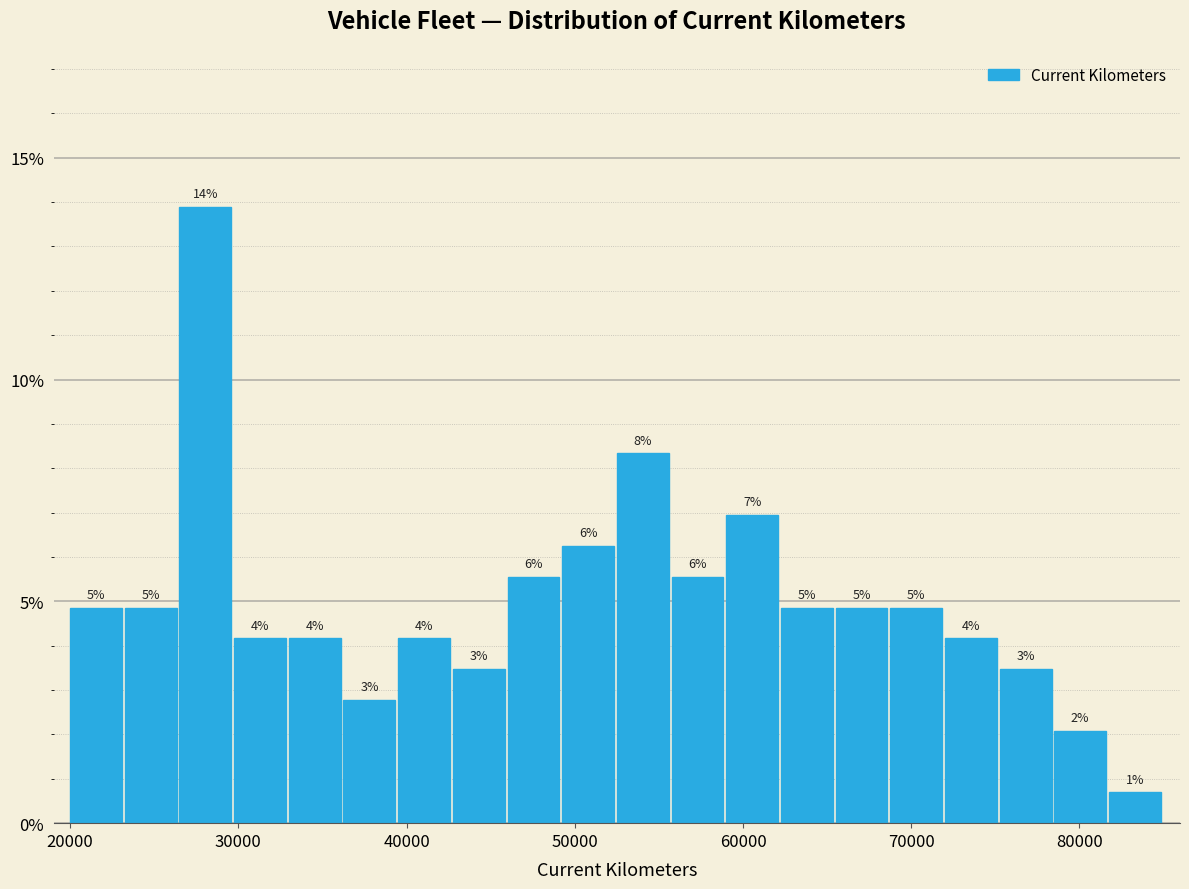

Read against the x-axis, roughly where is the centre of the tallest bar?

28000